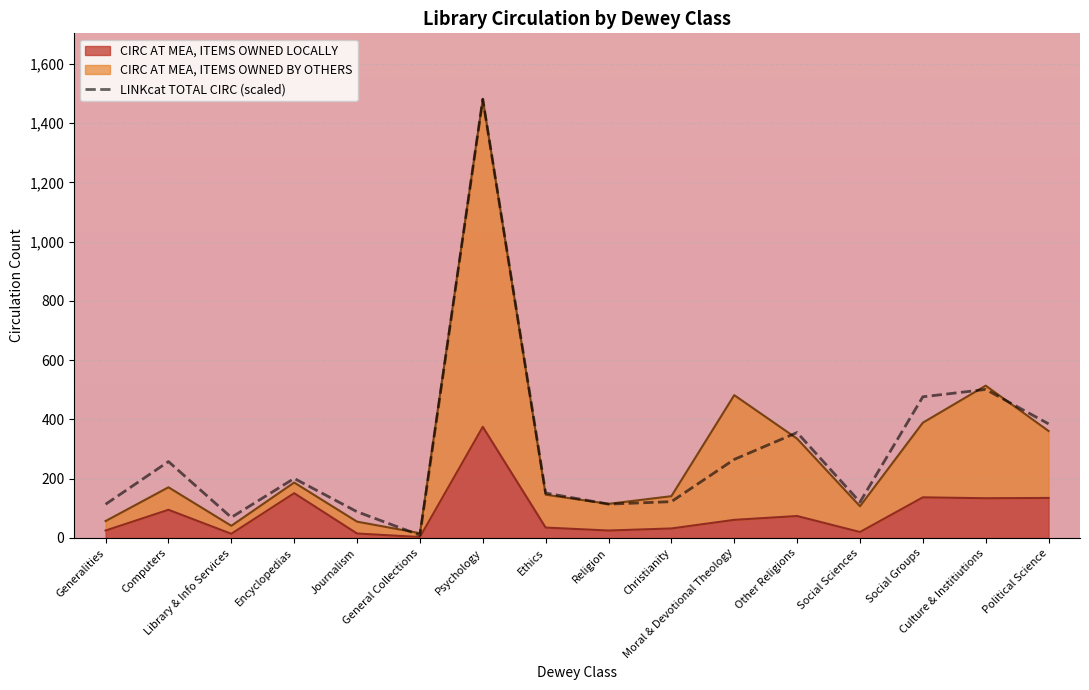

Which category has the lowest value in the CIRC AT MEA, ITEMS OWNED LOCALLY series?

General Collections